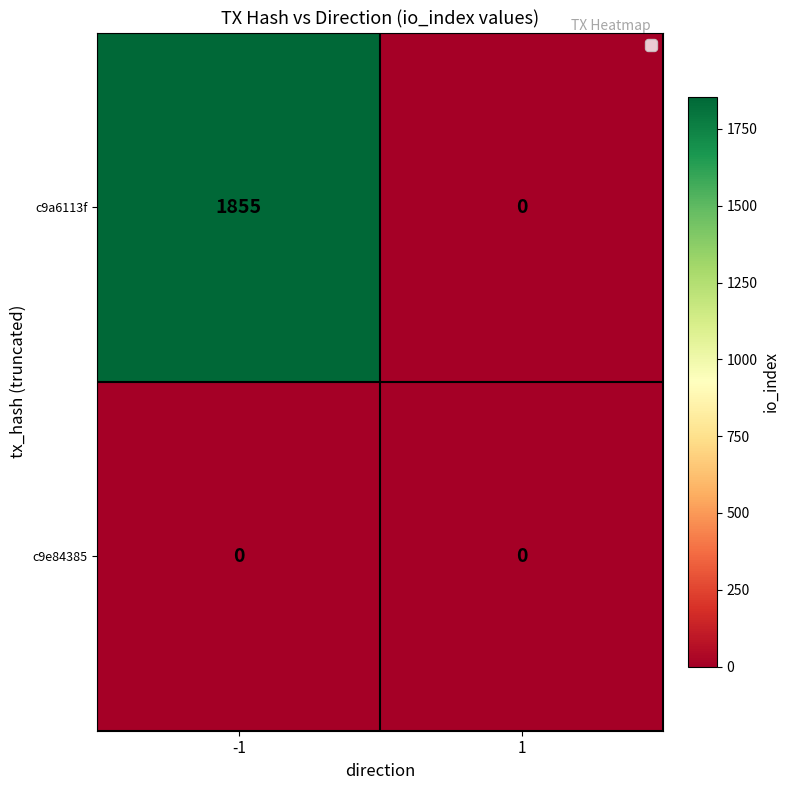

Is it true that c9e84385 equals 0 at -1?

True